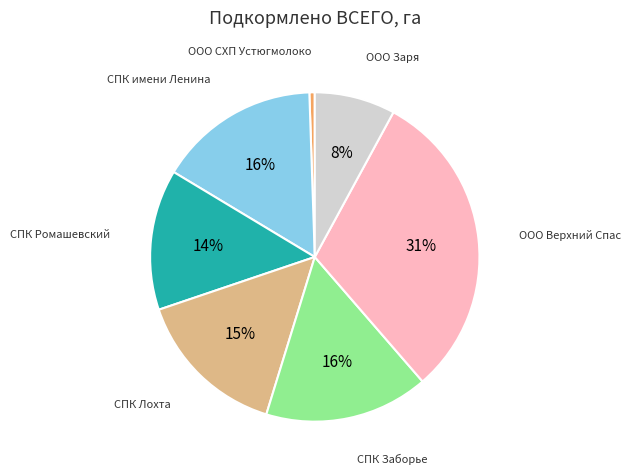

To the nearest percent, what is the difference between the largest and smallest slice percentages?

30%